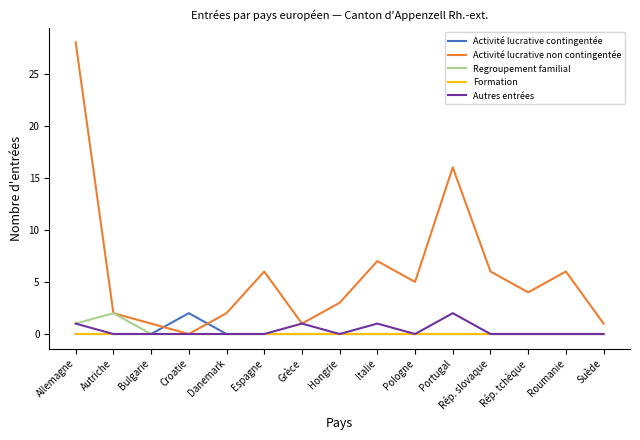

Where is Activité lucrative non contingentée nearest to the value 14?

Portugal